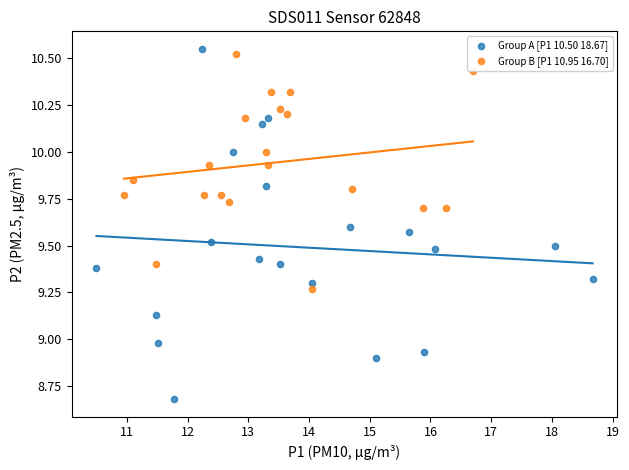

What are all the series names shown in the legend?

Group A [P1 10.50 18.67], Group B [P1 10.95 16.70]